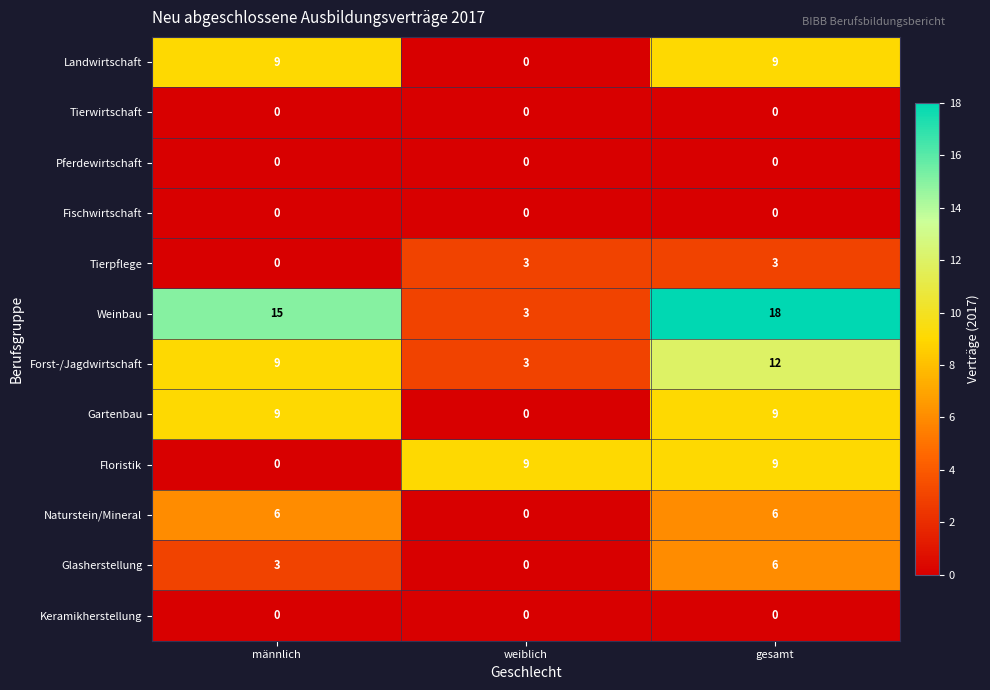

Which series has the largest total across all categories?

Weinbau